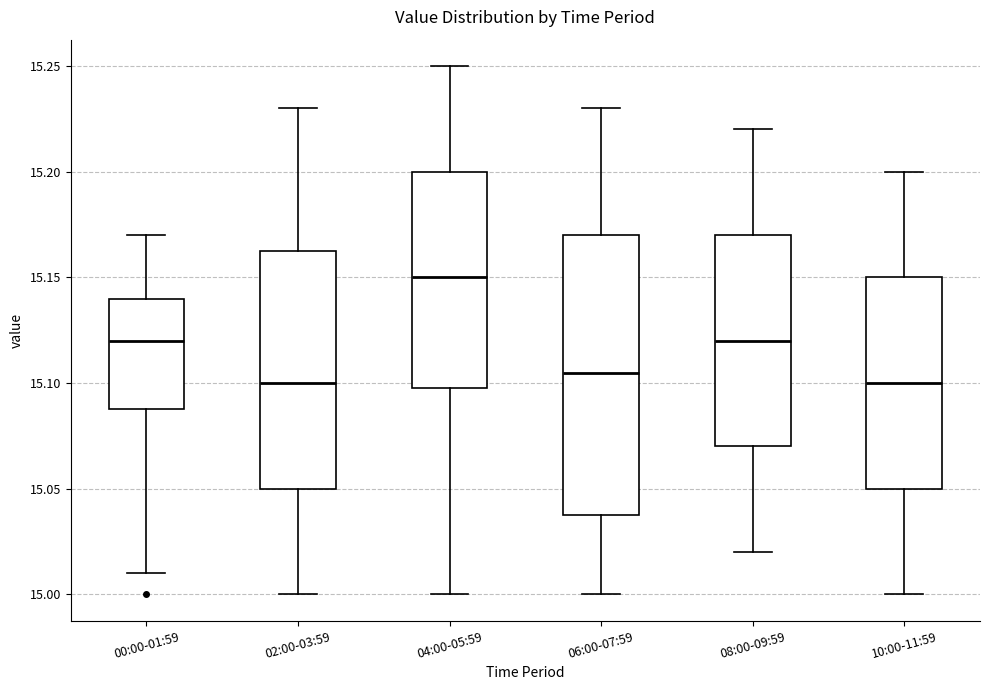

Reading left to right, transcribe this box plot: for each box, give where its median line is, the range the box spans, and where its two whiskers end, as read against the y-axis. The values are not printed on the chart, so give them approximately, as read against the axis.

00:00-01:59: median 15.120, box 15.090 to 15.140, whiskers 15.010 to 15.170
02:00-03:59: median 15.100, box 15.050 to 15.165, whiskers 15.000 to 15.230
04:00-05:59: median 15.150, box 15.100 to 15.200, whiskers 15.000 to 15.250
06:00-07:59: median 15.105, box 15.040 to 15.170, whiskers 15.000 to 15.230
08:00-09:59: median 15.120, box 15.070 to 15.170, whiskers 15.020 to 15.220
10:00-11:59: median 15.100, box 15.050 to 15.150, whiskers 15.000 to 15.200